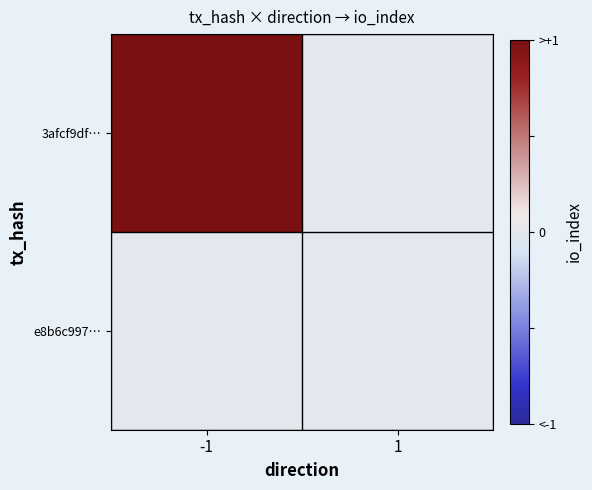

Rank the series by their average value, from lowest to highest.

e8b6c997…, 3afcf9df…